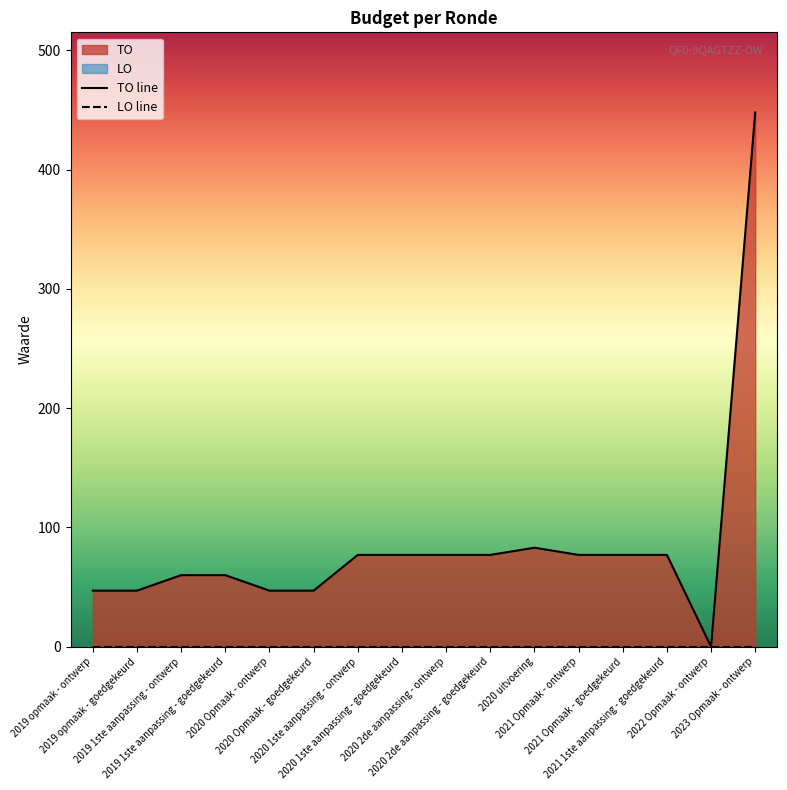

At which label is LO line closest to 0?

2019 opmaak - ontwerp